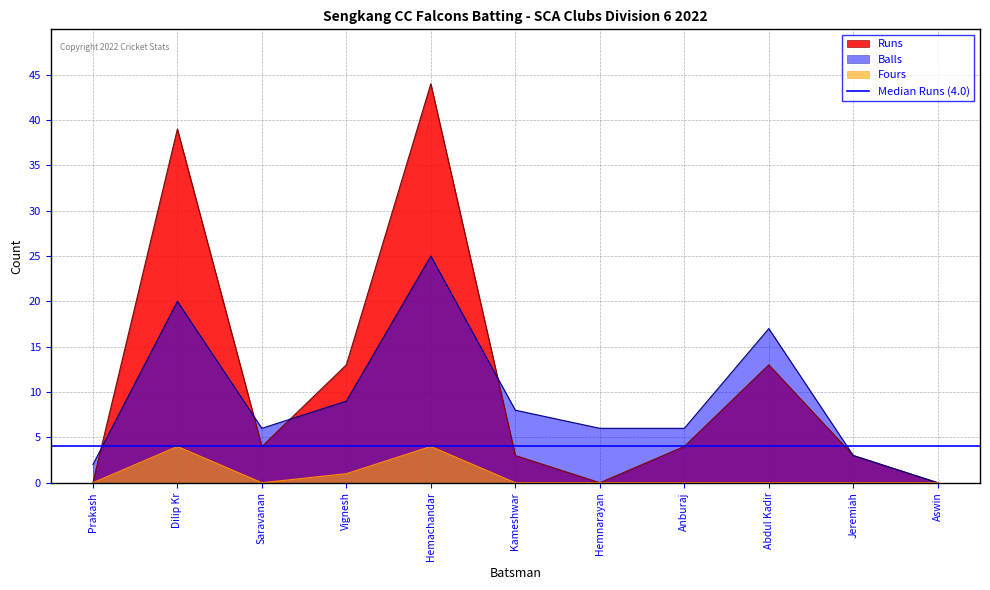

How many data points in Balls are above 6?

5